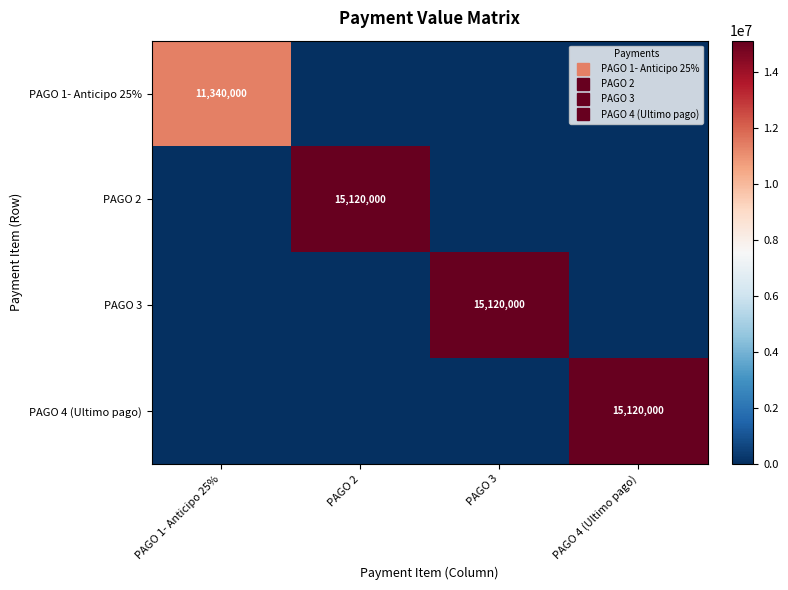

At how many categories does at least one series exceed 8631069?

4